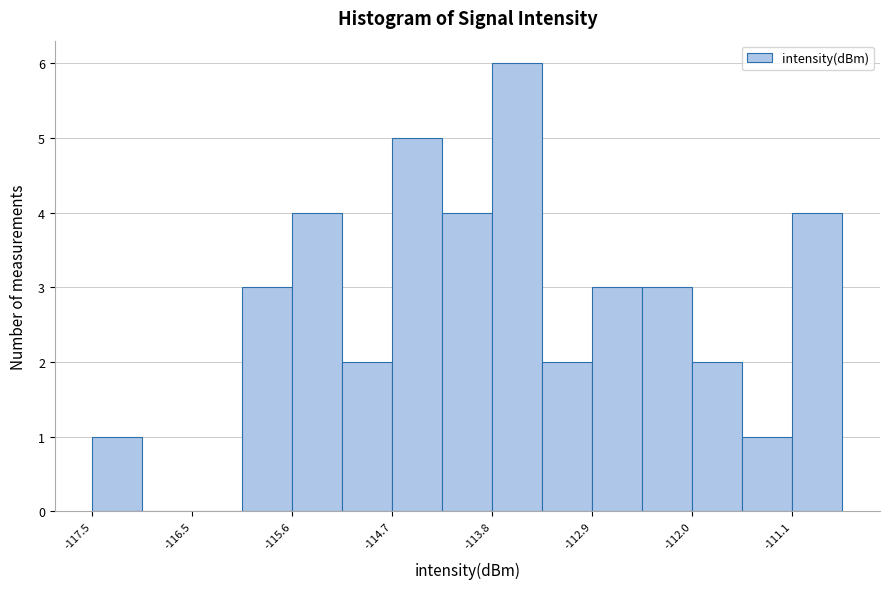

Reading left to right, transcribe this chart: for each bar, give the range it covers on the x-axis and its height. Neither the bar edges nor the heights are printed on the chart, so give them approximately, as read against the axes.

-117.5 to -117.0: 1
-117.0 to -116.5: 0
-116.5 to -116.1: 0
-116.1 to -115.6: 3
-115.6 to -115.2: 4
-115.2 to -114.7: 2
-114.7 to -114.3: 5
-114.3 to -113.8: 4
-113.8 to -113.4: 6
-113.4 to -112.9: 2
-112.9 to -112.4: 3
-112.4 to -112.0: 3
-112.0 to -111.5: 2
-111.5 to -111.1: 1
-111.1 to -110.6: 4